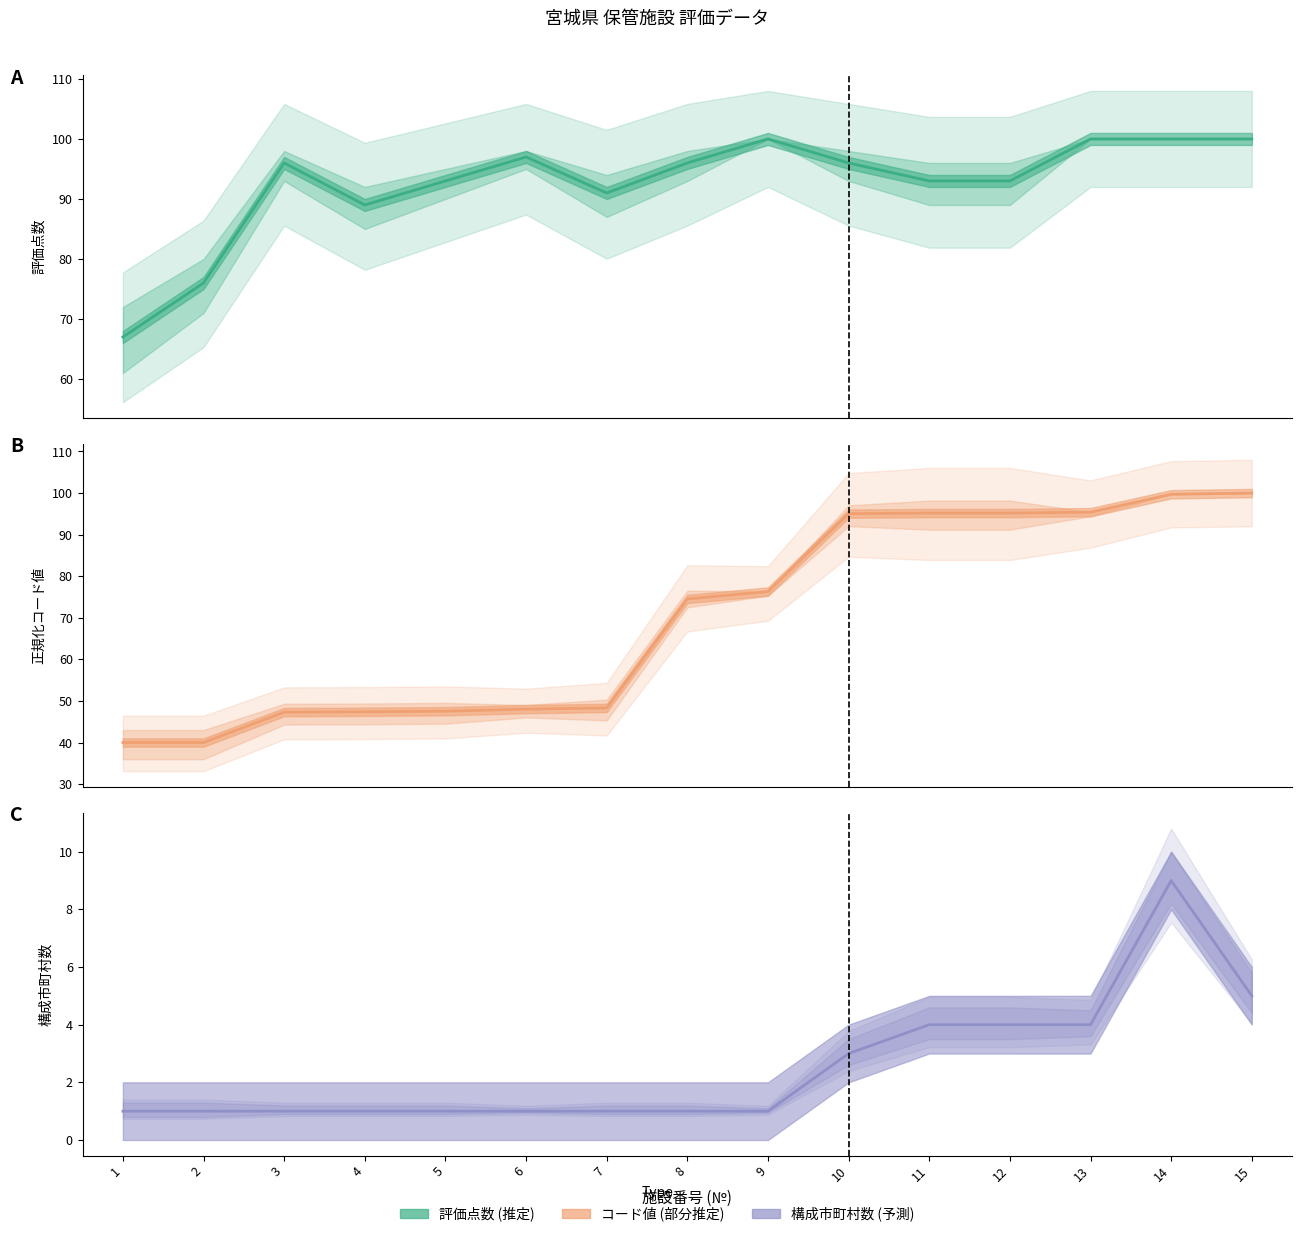

What is the spread (max minus min) of values at 7?

90.0